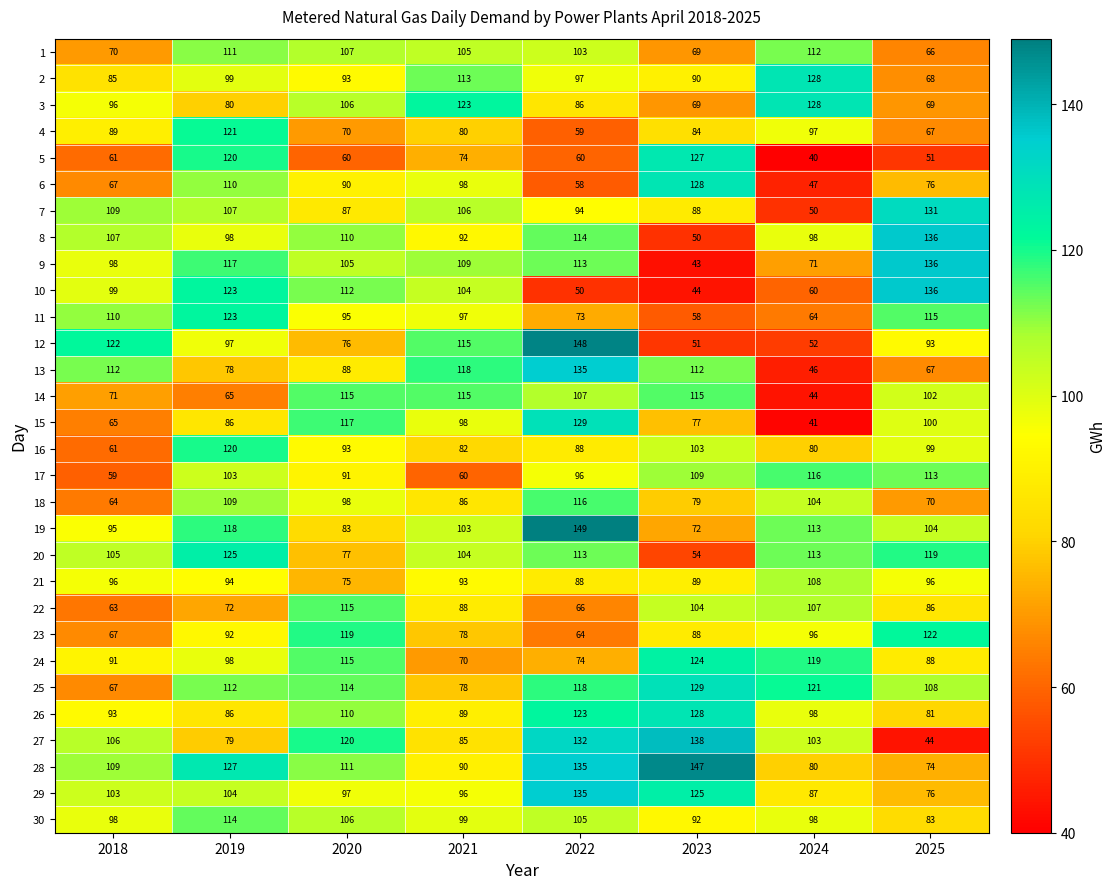

At which category does the chart reach its peak across all series?

2022